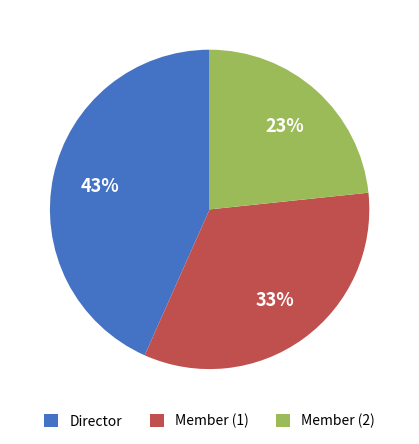

How many segments does this pie chart have?

3